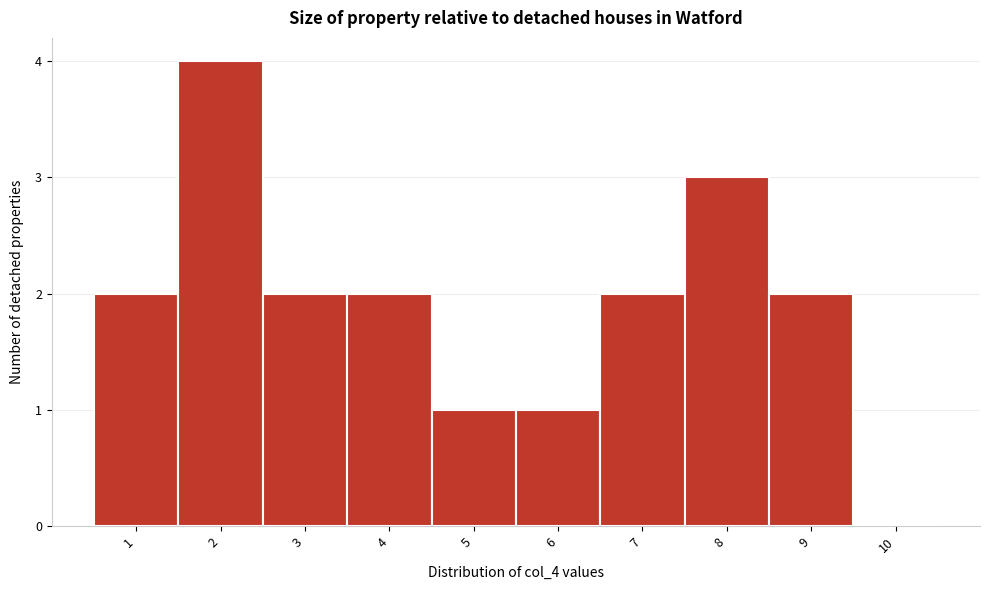

Reading left to right, transcribe all the data shown in this chart.

1=2	2=4	3=2	4=2	5=1	6=1	7=2	8=3	9=2	10=0